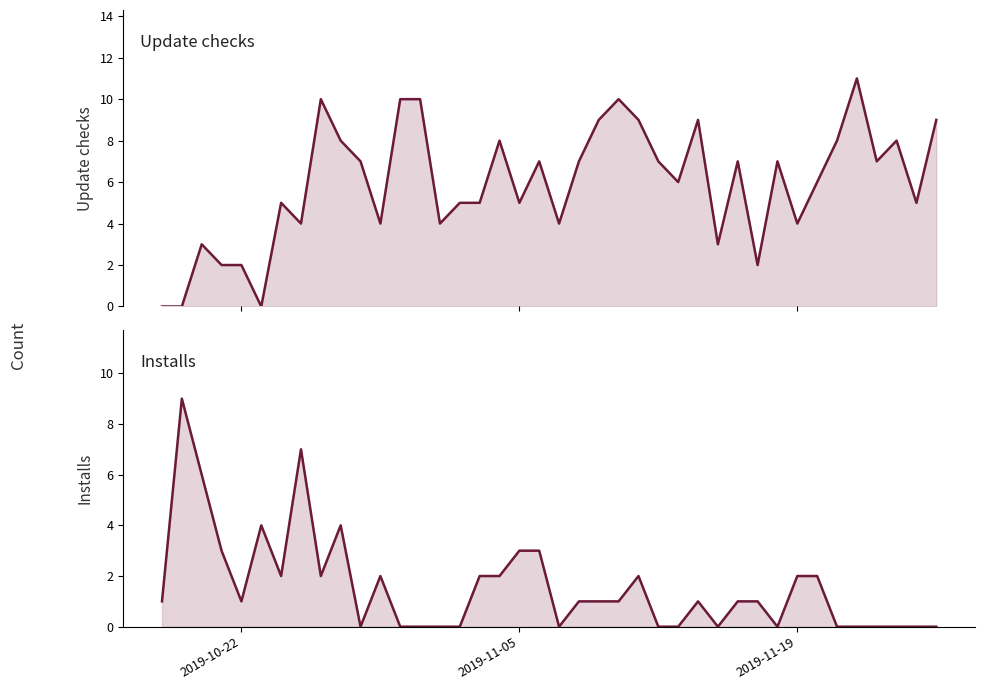

True or false: Installs (line) and Update checks (line) cross at least once.

True